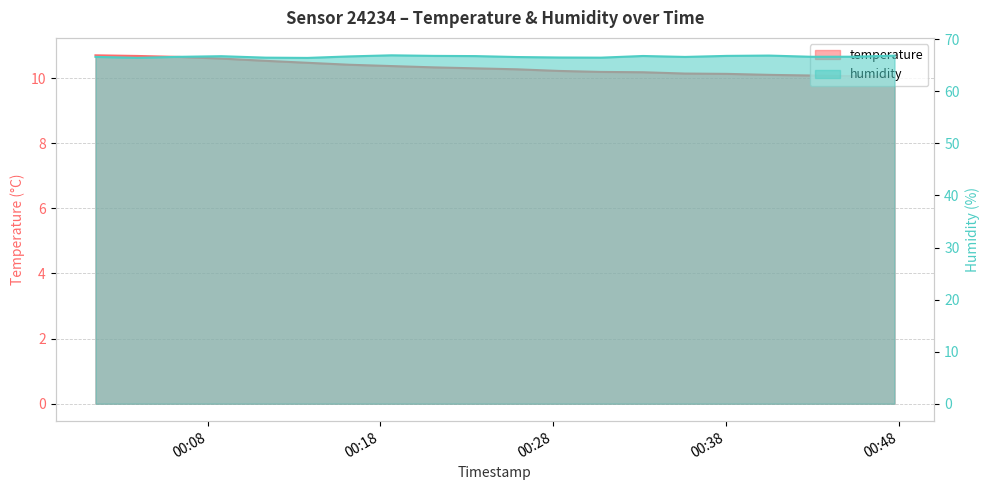

True or false: temperature and humidity intersect in this chart.

False